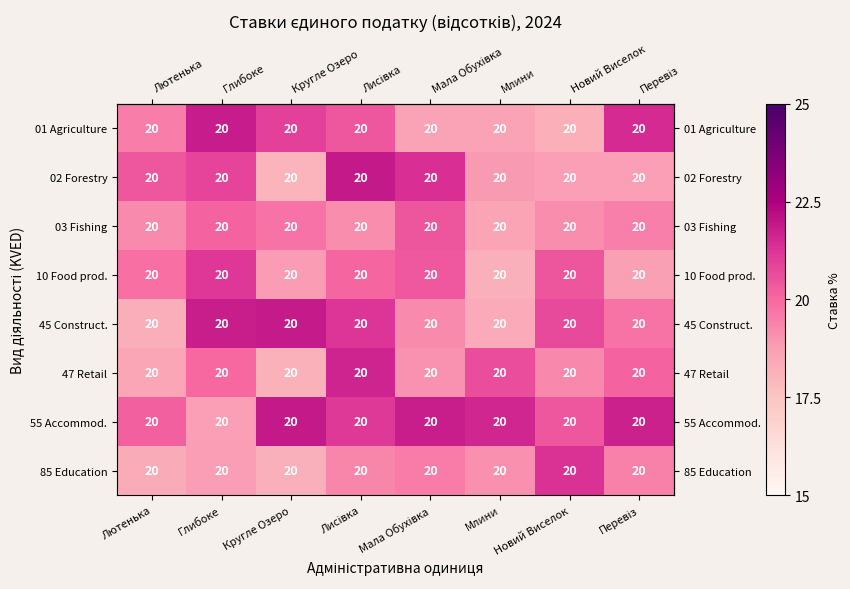

How many categories are shown in the chart?

8